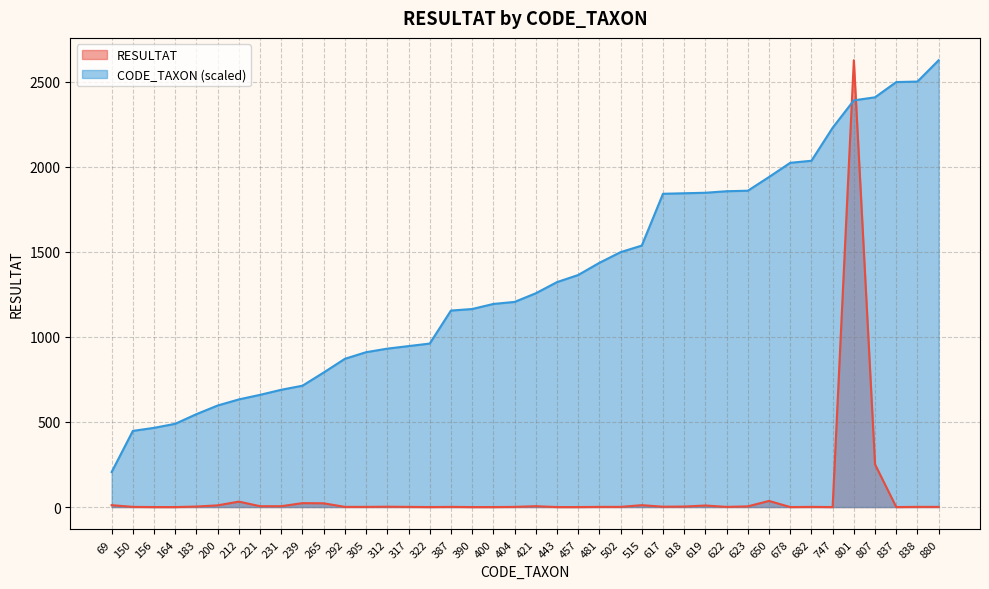

Which series has the widest spread of values?

RESULTAT